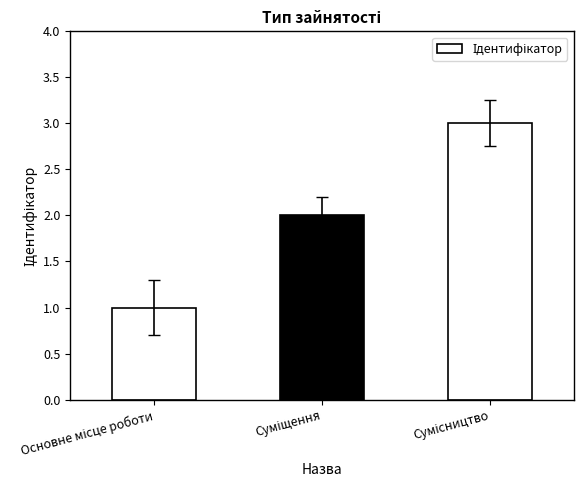

What is the sum of all values?

6